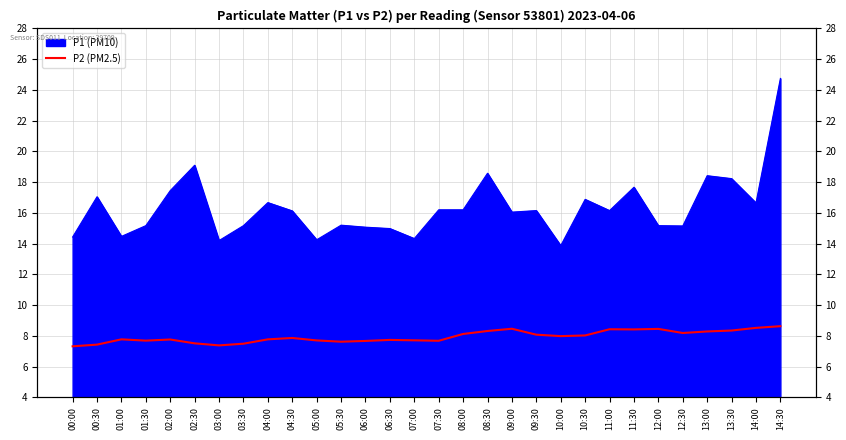

How many points are lower than both their immediate neighbors (excluding endpoints)?

7